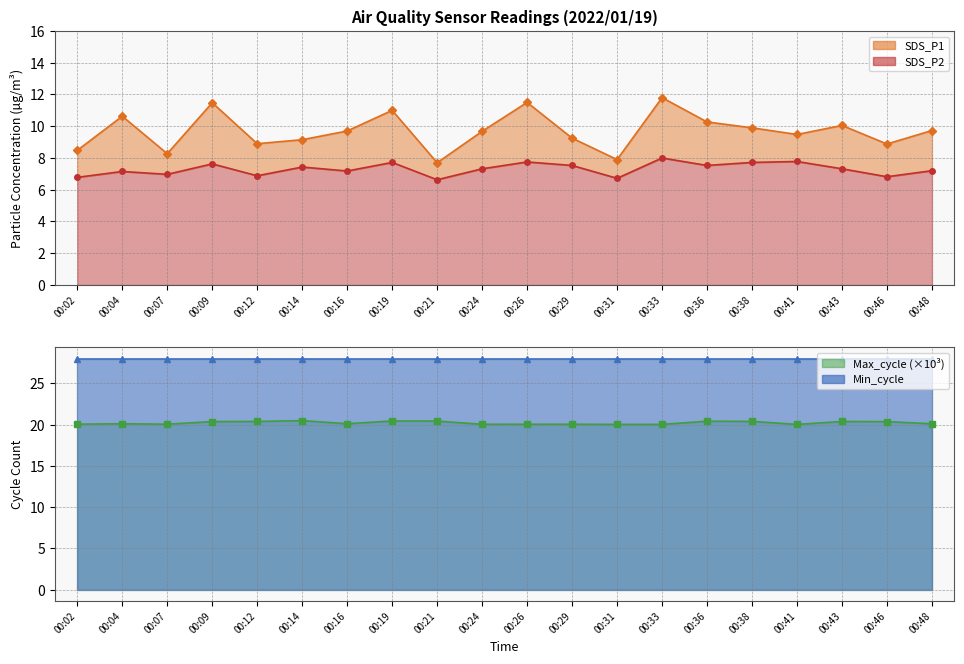

At which category does the chart reach its minimum across all series?

00:21